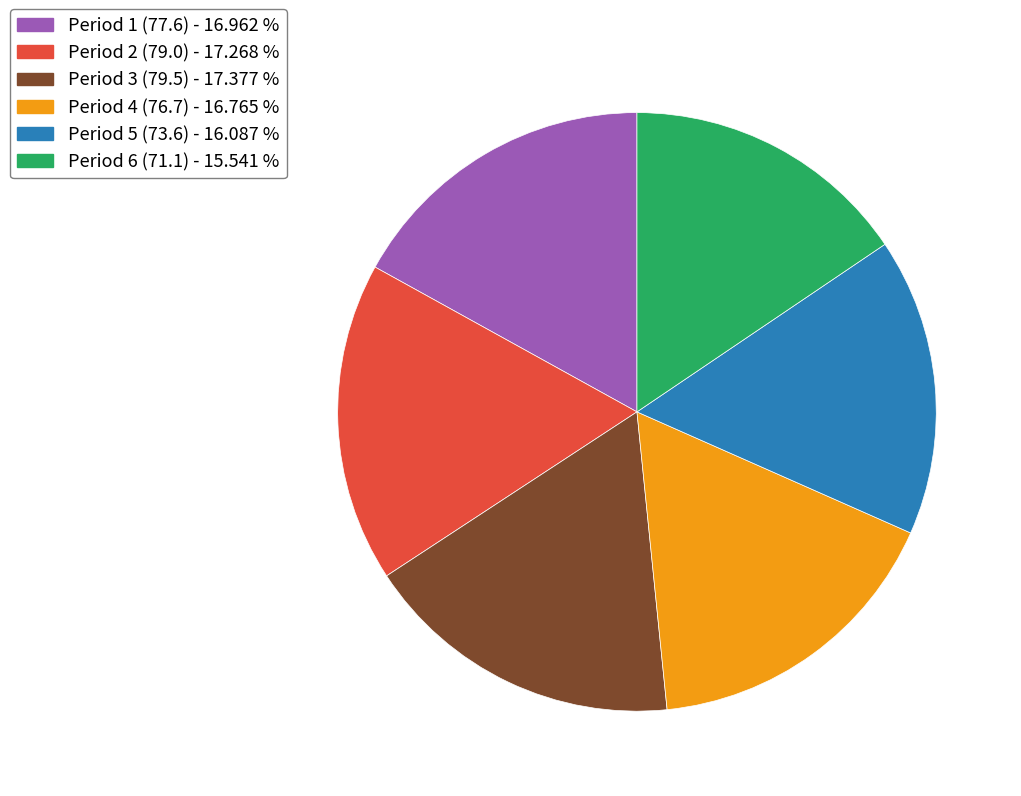

True or false: Period 4 (76.7) accounts for 17% of the total.

True